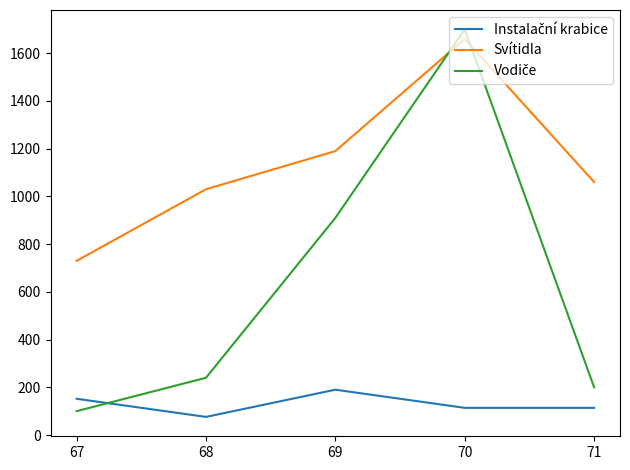

Is it true that Svítidla equals 1060 at 71?

True